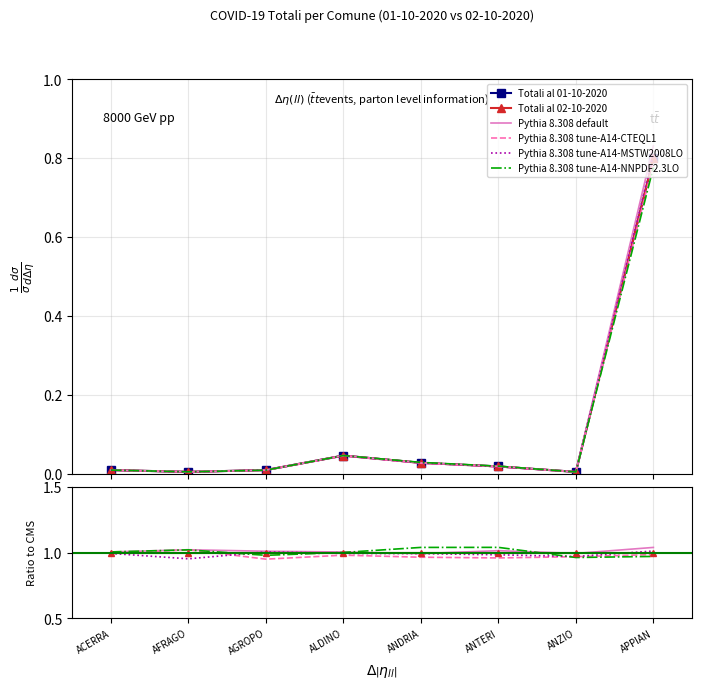

What is the total value across all series at ALDINO?

5.0